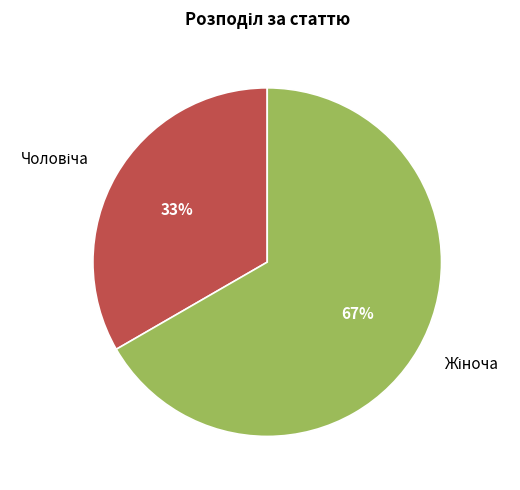

How many segments does this pie chart have?

2